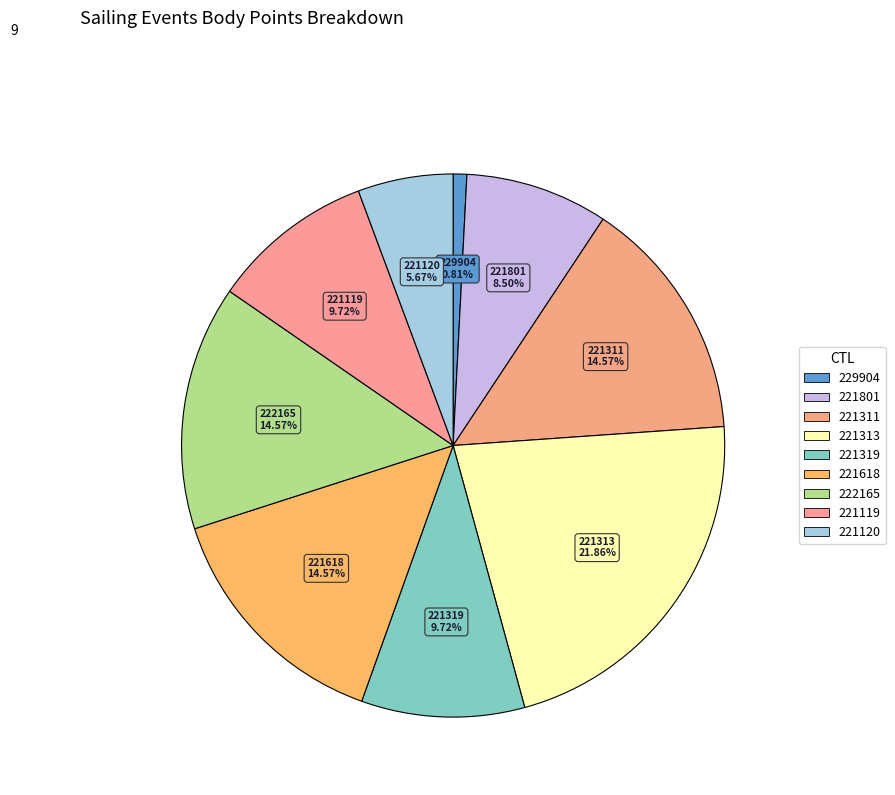

True or false: 222165 accounts for 15% of the total.

True